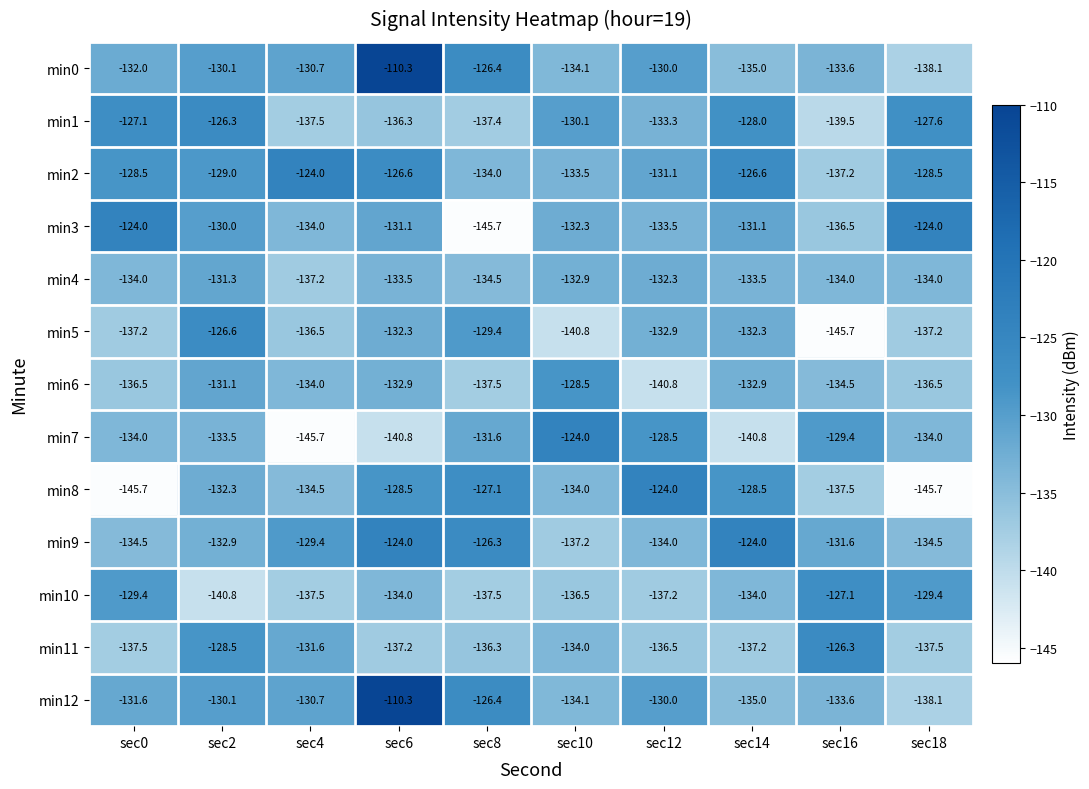

True or false: min12 has a value of -138.1 at sec18.

True